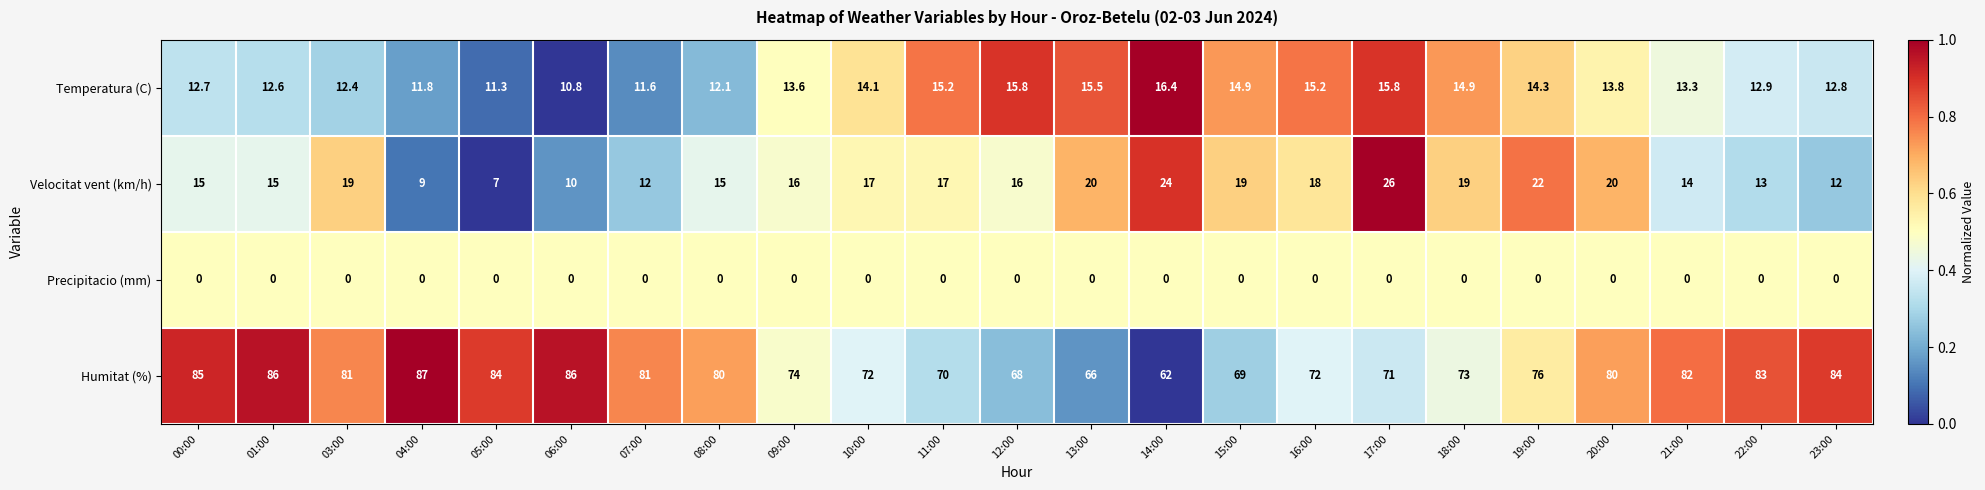

What is the spread (max minus min) of values at 08:00?

80.0